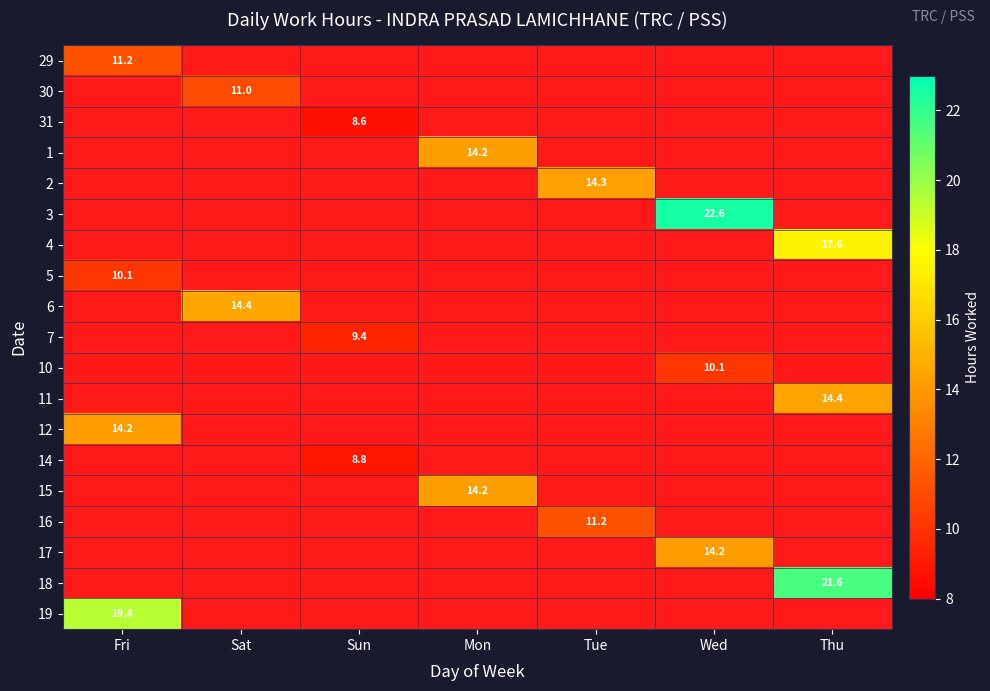

Is the value of 7 at Sun greater than the value of 19 at Mon?

No